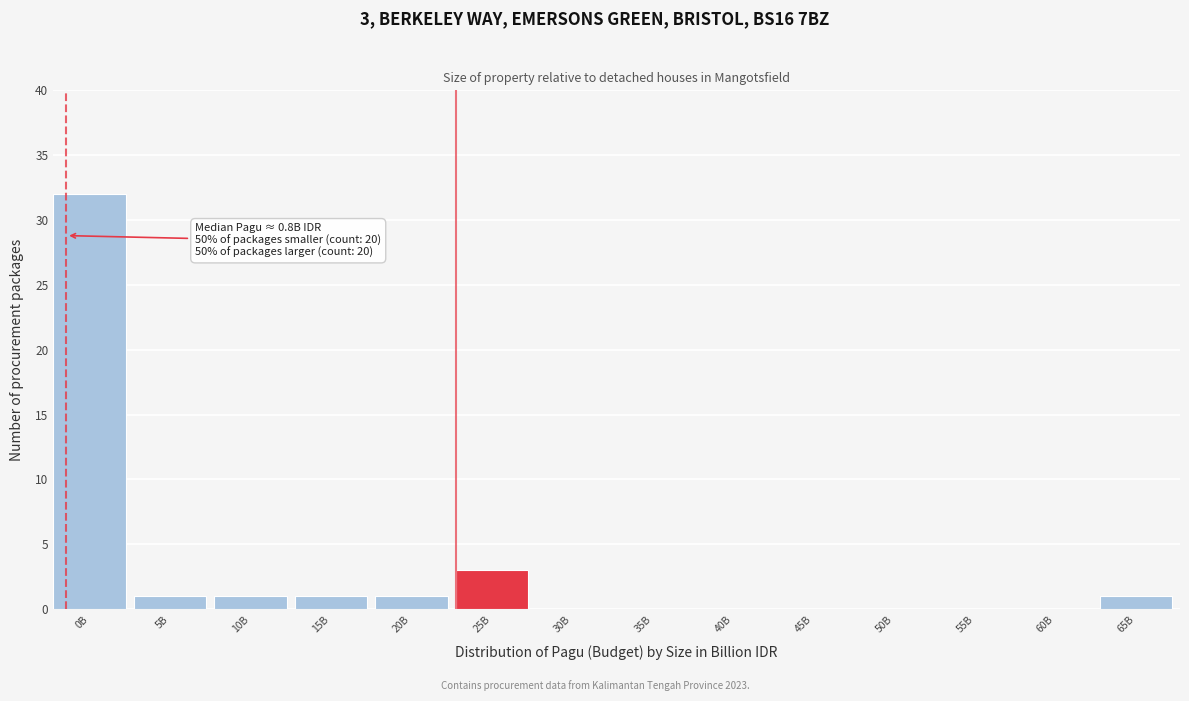

Reading left to right, transcribe all the data shown in this chart.

0B=32	5B=1	10B=1	15B=1	20B=1	25B=3	30B=0	35B=0	40B=0	45B=0	50B=0	55B=0	60B=0	65B=1